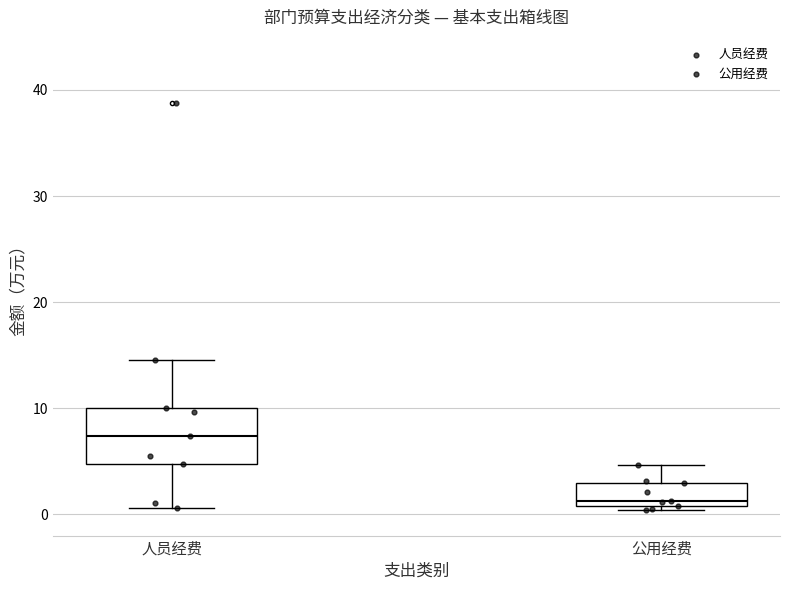

Reading left to right, transcribe this box plot: for each box, give where its median line is, the range the box spans, and where its two whiskers end, as read against the y-axis. The values are not printed on the chart, so give them approximately, as read against the axis.

人员经费: median 7, box 5 to 10, whiskers 1 to 15
公用经费: median 1 (just above the box's lower edge), box 1 to 3, whiskers 0 to 5